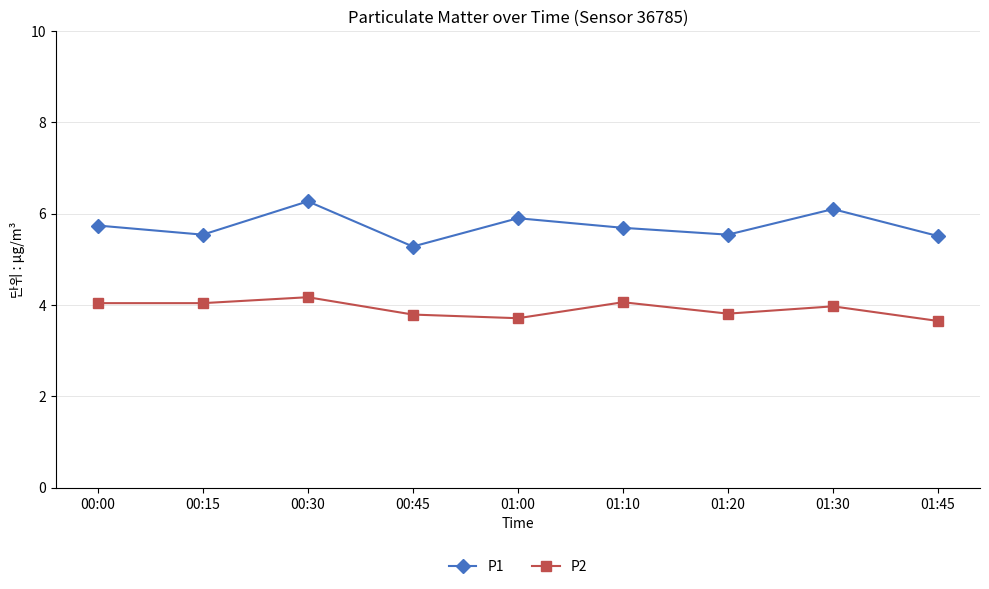

At which category does P1 reach its first local valley?

00:15